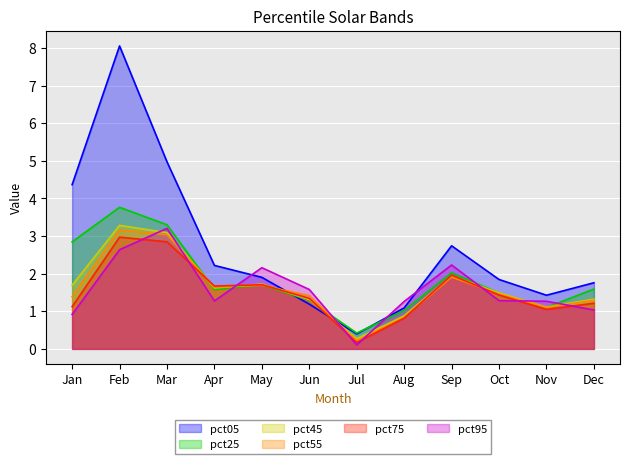

Reading right to left, what are all the values shown in this chart?

pct05: 1.8	1.4	1.8	2.7	1.1	0.4	1.2	1.9	2.2	5.0	8.1	4.4
pct25: 1.6	1.1	1.5	2.0	1.0	0.4	1.3	1.7	1.6	3.3	3.8	2.8
pct45: 1.3	1.1	1.5	1.9	0.9	0.3	1.3	1.7	1.6	3.1	3.3	1.7
pct55: 1.3	1.1	1.5	1.9	0.8	0.2	1.4	1.7	1.6	3.0	3.2	1.4
pct75: 1.2	1.0	1.4	2.0	0.8	0.2	1.3	1.7	1.7	2.8	3.0	1.1
pct95: 1.0	1.3	1.3	2.2	1.3	0.1	1.6	2.2	1.3	3.2	2.6	0.9